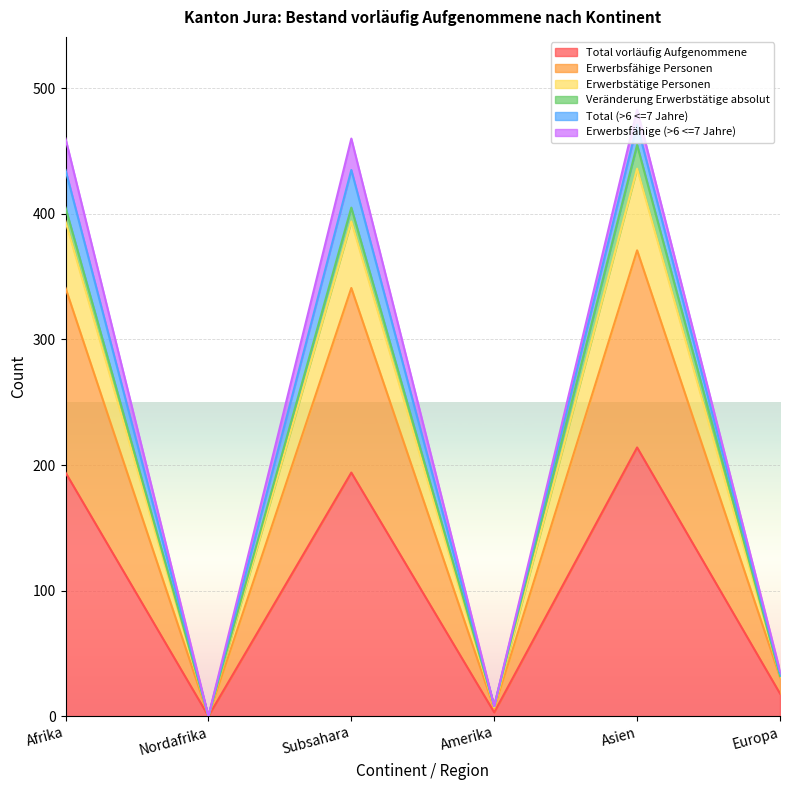

At which category is the sum across all series the highest?

Asien